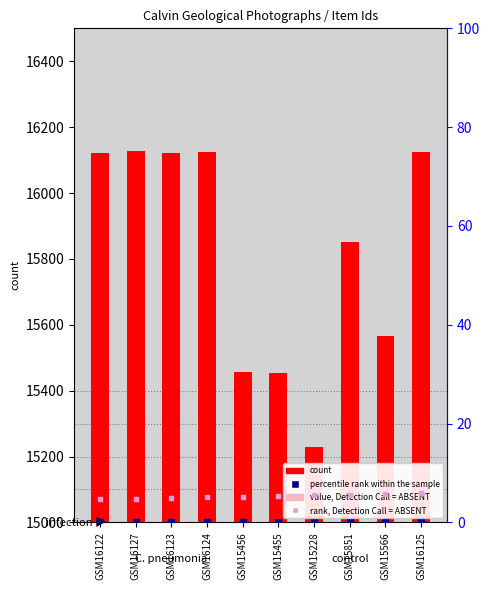

Which series has the largest Y range (max minus min)?

count